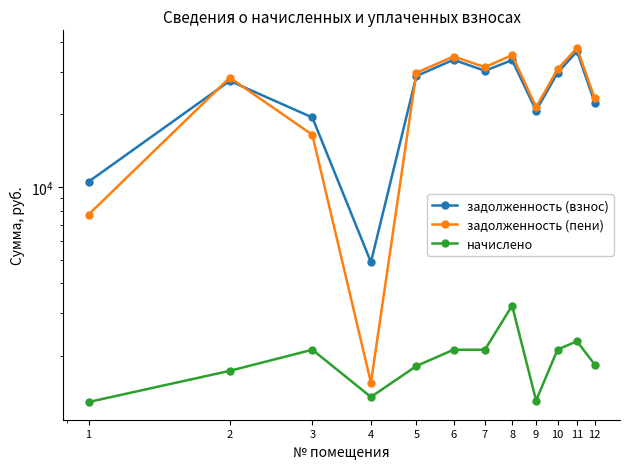

Reading left to right, list all the values displayed in this chart.

задолженность (взнос): 10527.0	27504.5	19409.6	4892.2	28800.3	33629.6	30279.6	33527.1	20731.4	29688.6	36456.8	22382.1
задолженность (пени): 7697.1	28373.2	16451.6	1552.3	29709.8	34691.6	31341.6	35143.4	21386.2	30752.5	37608.1	23304.7
начислено: 1290.8	1737.2	2124.1	1354.1	1819.1	2124.1	2124.1	3232.7	1309.4	2127.8	2302.7	1845.1